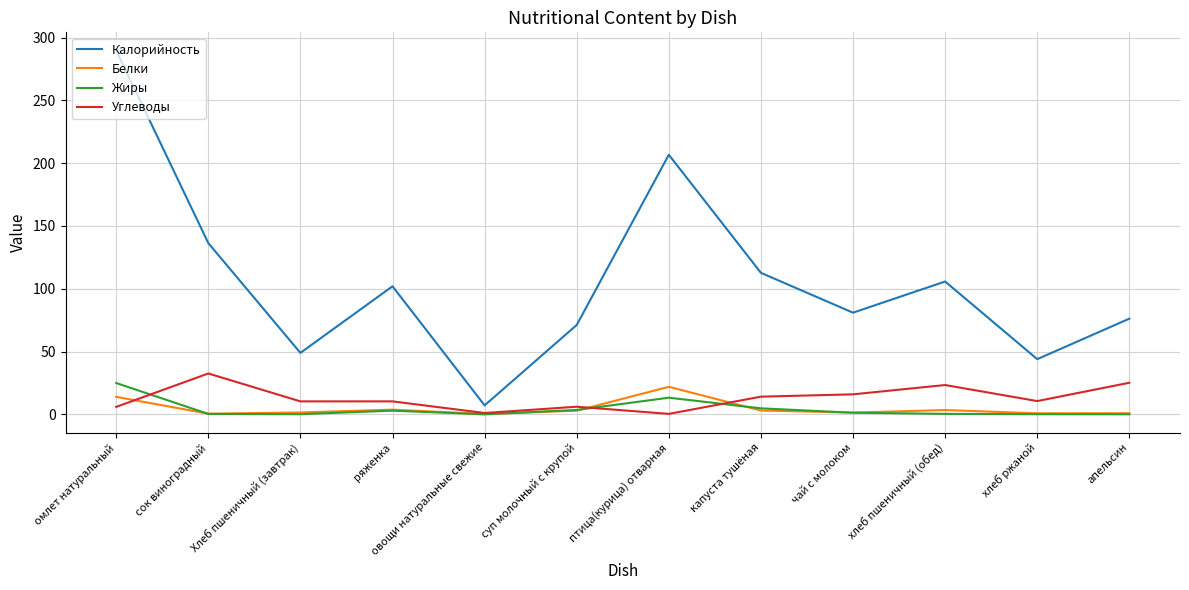

What is the difference between the Углеводы values at сок виноградный and ряженка?

22.2